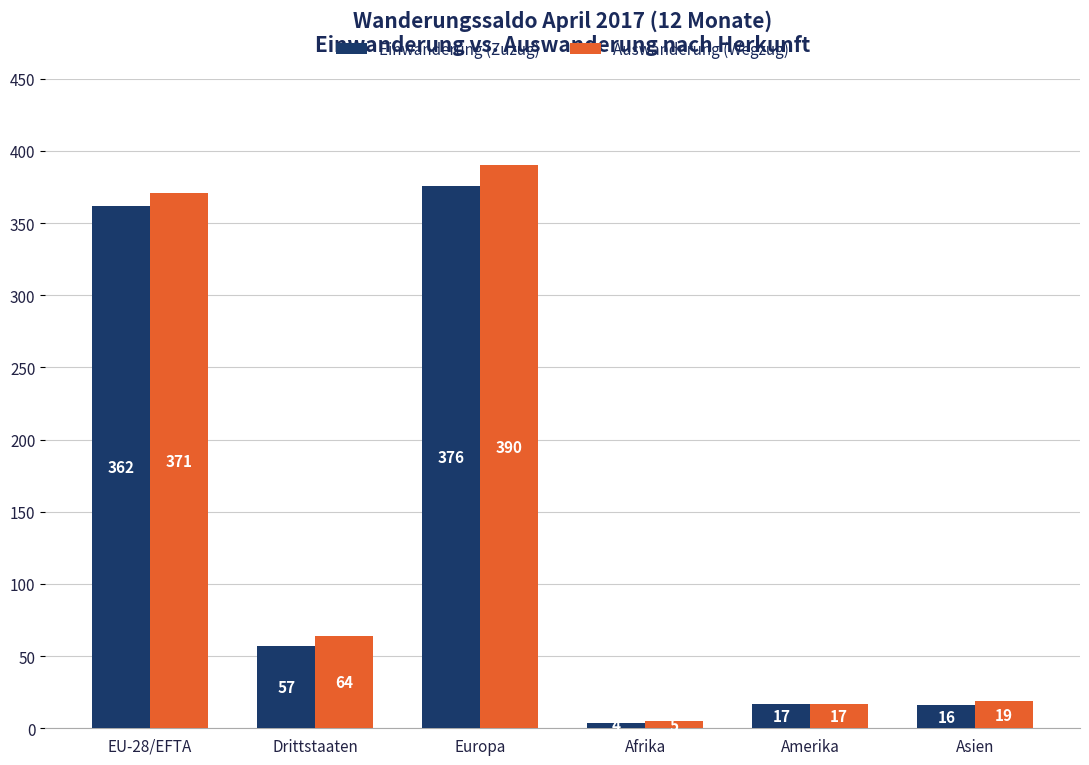

How many data points in Auswanderung (Wegzug) are less than 64?

3